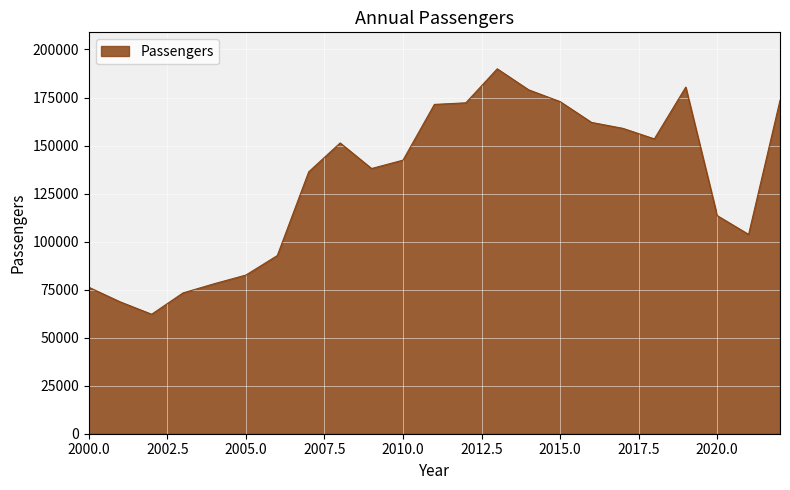

What is the difference between the maximum and minimum values?

127754